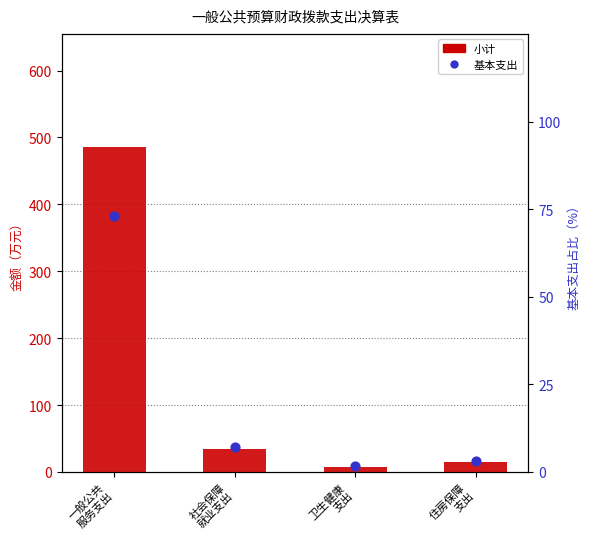

Which series reaches the minimum Y coordinate?

基本支出